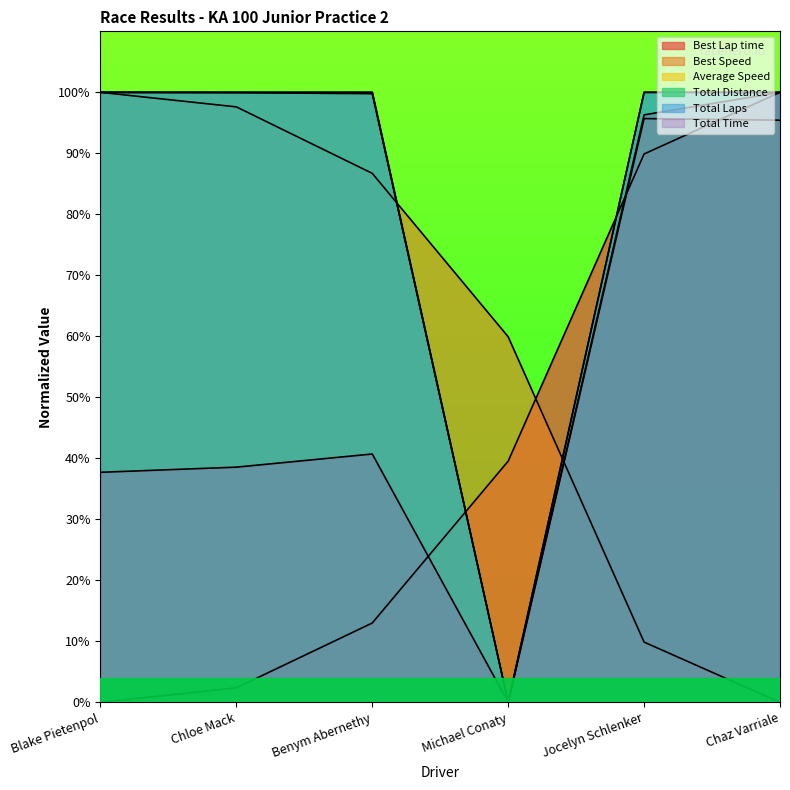

Which category has the lowest value across all series?

Michael Conaty